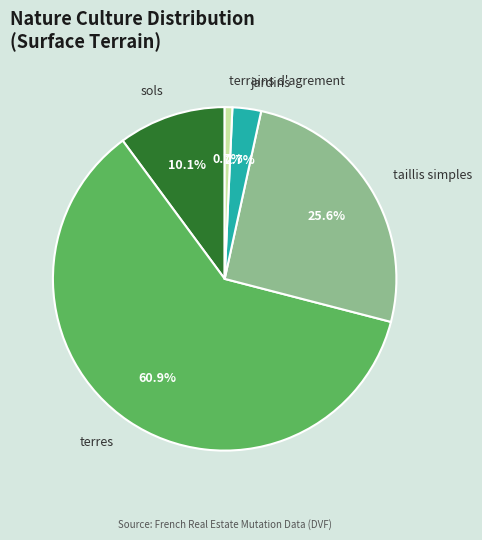

Which has a higher value, terres or jardins?

terres